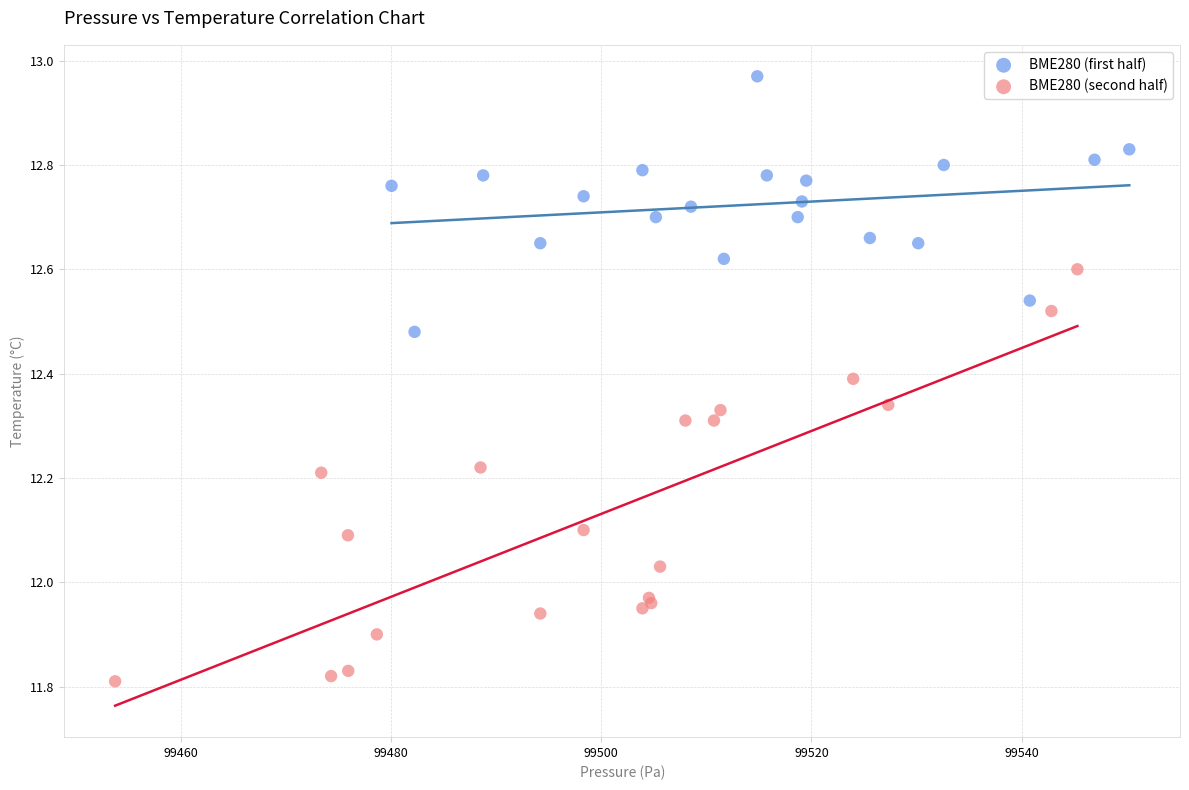

Which series contains the highest Y value?

BME280 (first half)